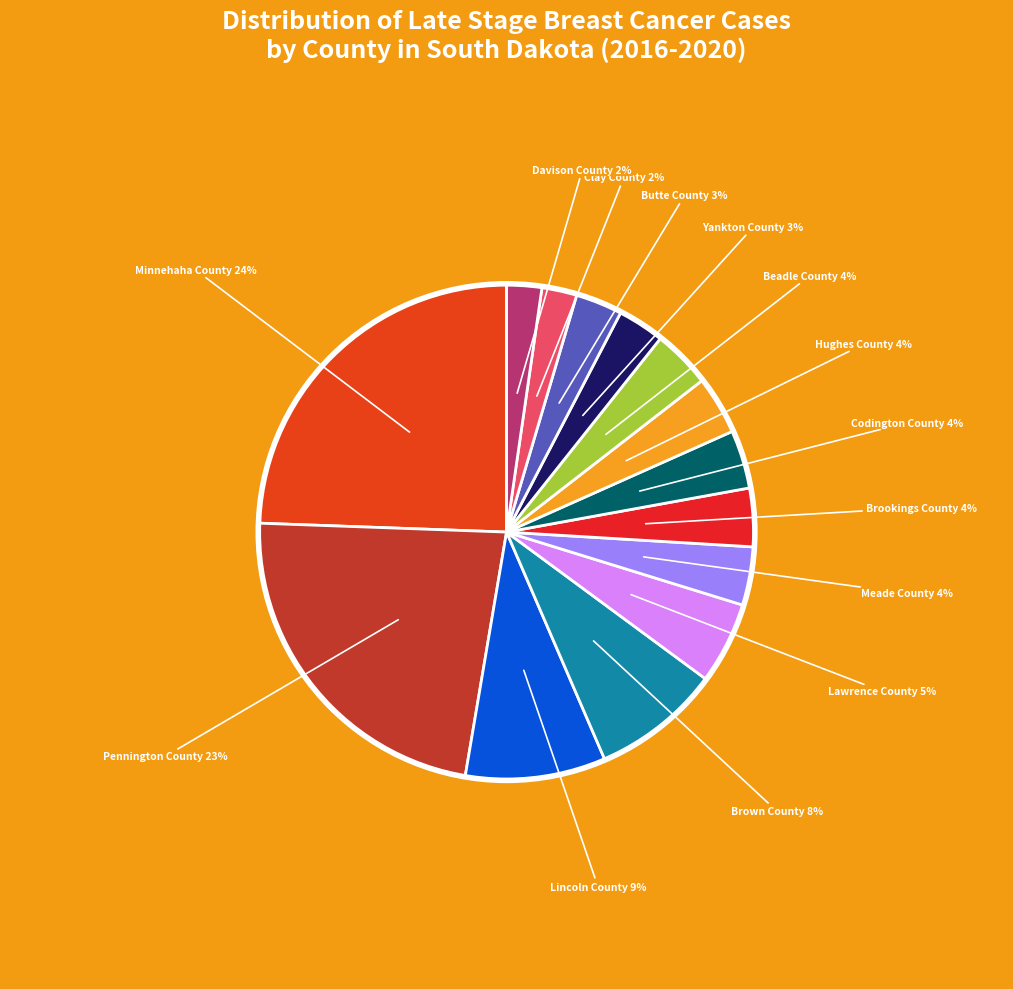

How many slices are in this pie chart?

14